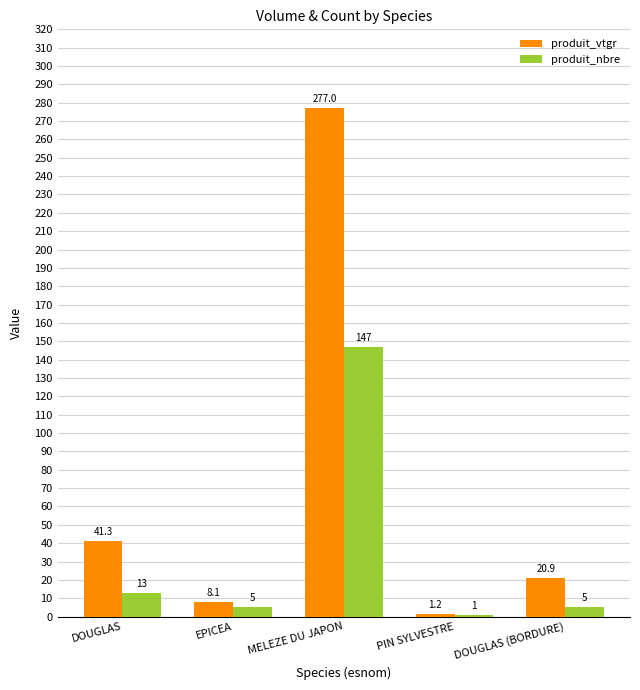

At which label does produit_nbre first exceed 5?

DOUGLAS